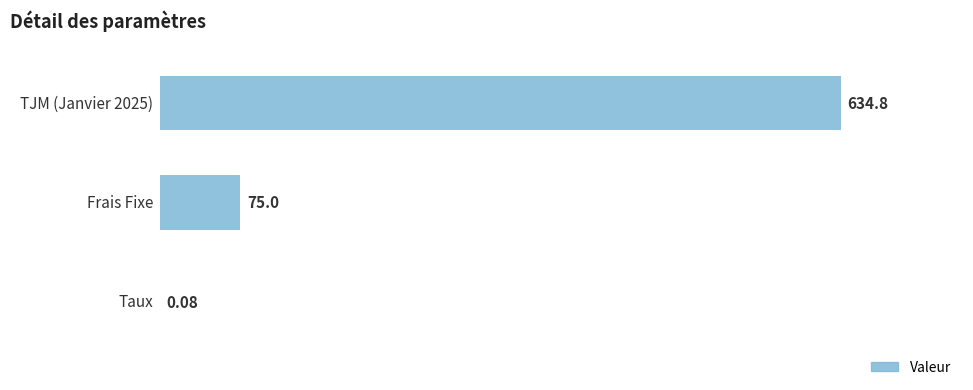

What is the sum of all values?

709.9